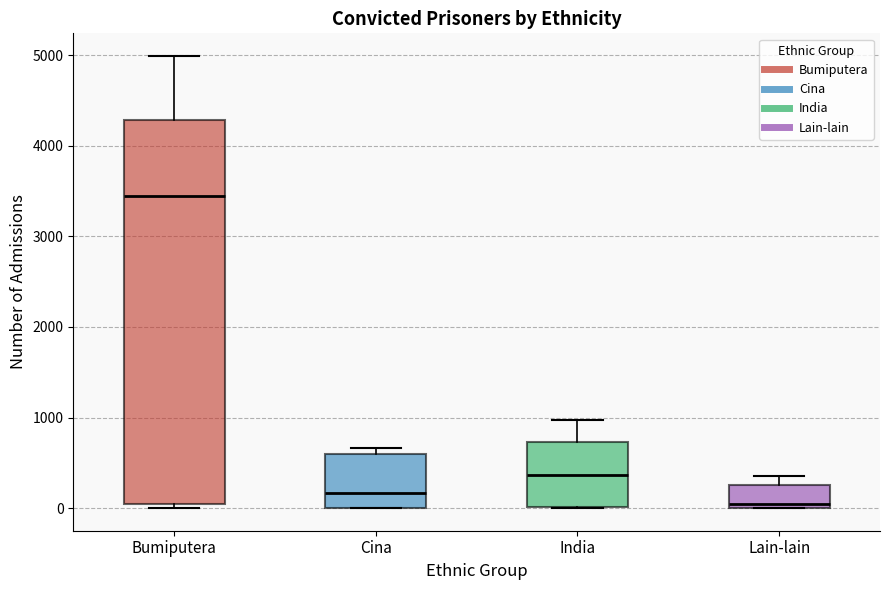

Comparing the boxes themselves (not the whiskers), which one is the tallest?

Bumiputera